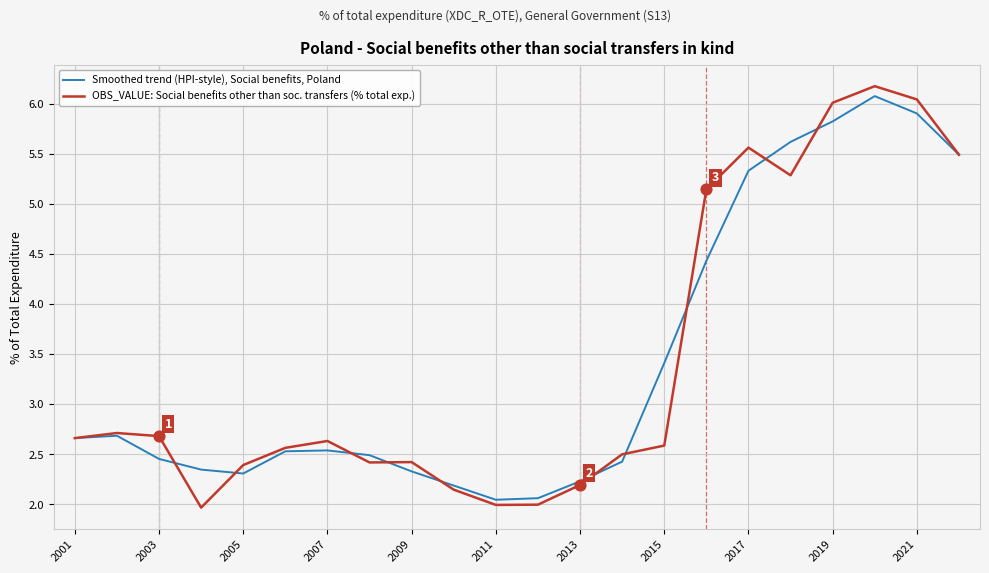

Which series has the widest spread of values?

OBS_VALUE: Social benefits other than soc. transfers (% total exp.)